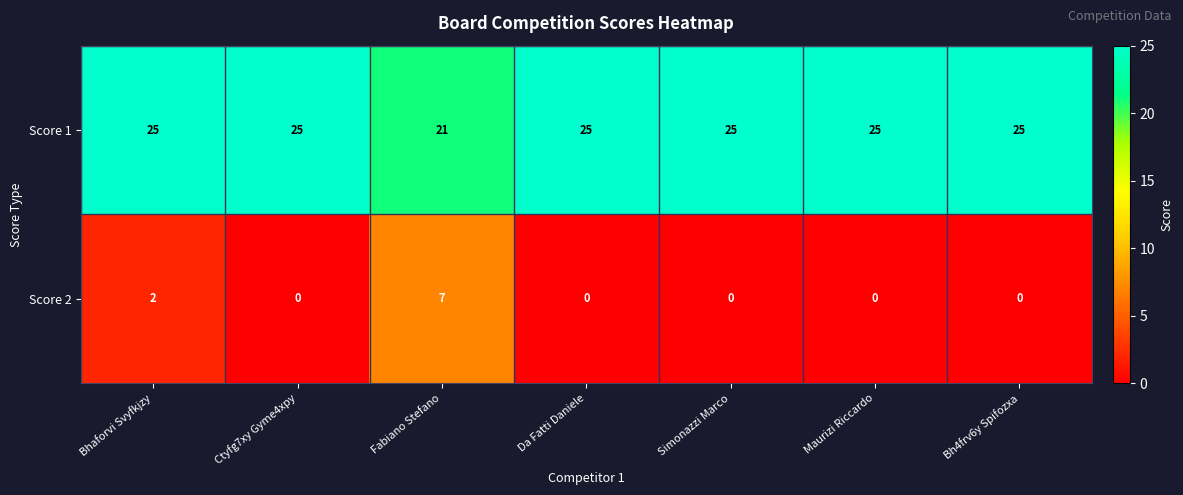

True or false: Score 1 has a value of 25 at Bhaforvi Svyfkjzy.

True